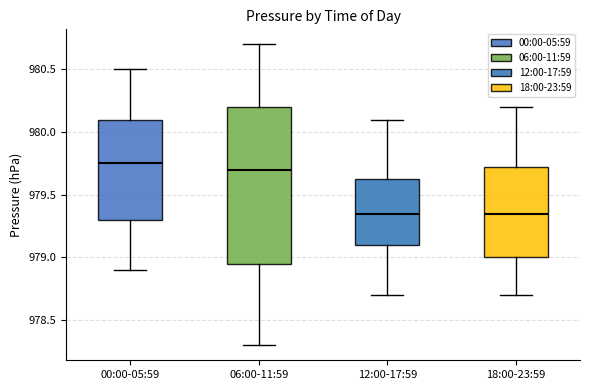

Reading left to right, transcribe this box plot: for each box, give where its median line is, the range the box spans, and where its two whiskers end, as read against the y-axis. The values are not printed on the chart, so give them approximately, as read against the axis.

00:00-05:59: median 979.75, box 979.30 to 980.10, whiskers 978.90 to 980.50
06:00-11:59: median 979.70, box 978.95 to 980.20, whiskers 978.30 to 980.70
12:00-17:59: median 979.35, box 979.10 to 979.65, whiskers 978.70 to 980.10
18:00-23:59: median 979.35, box 979.00 to 979.75, whiskers 978.70 to 980.20